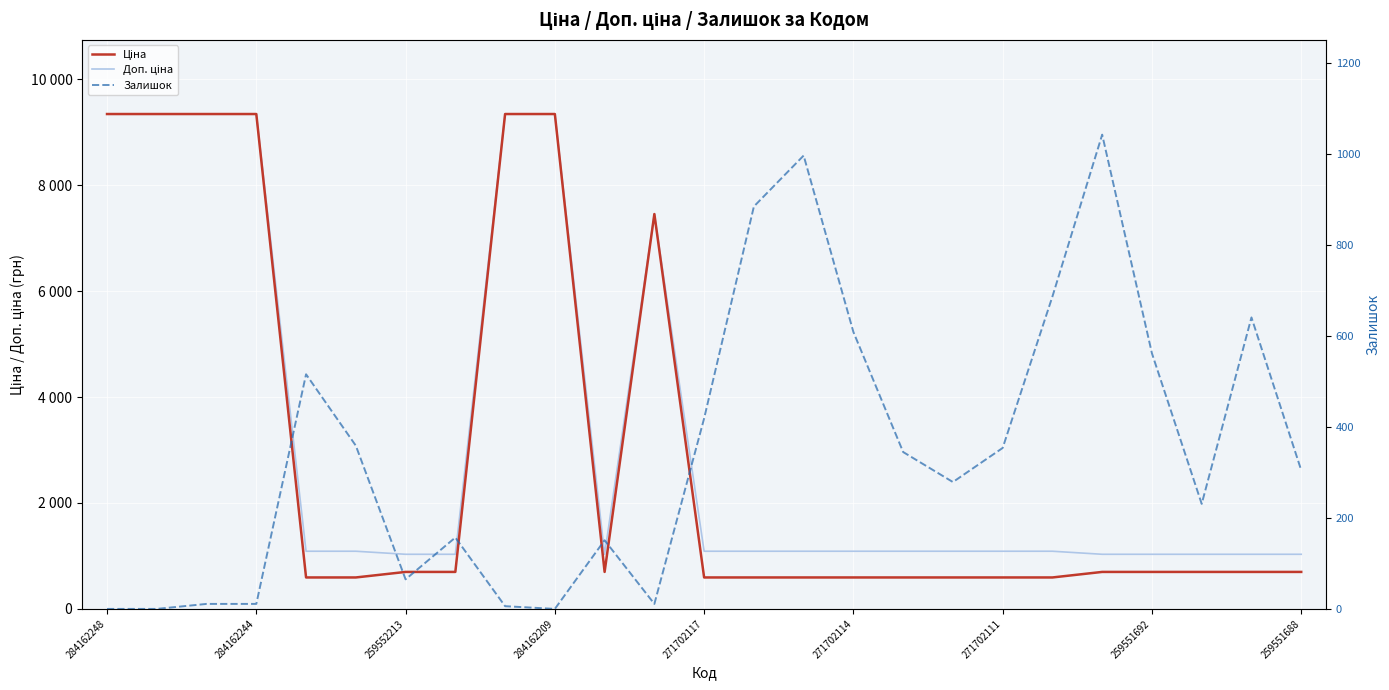

Which series has the widest spread of values?

Ціна